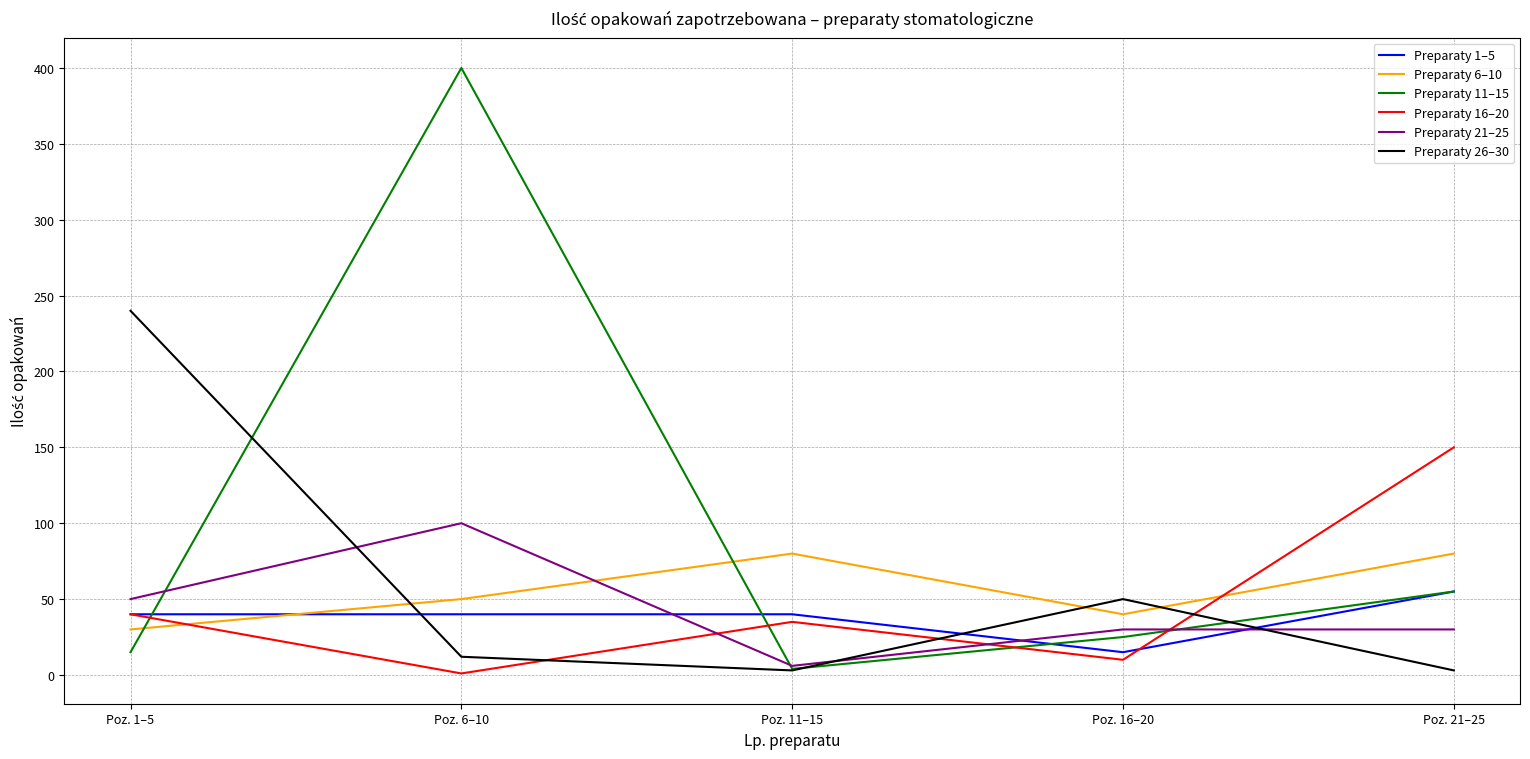

True or false: Preparaty 16–20 has more than 0 points higher than both neighbors.

True